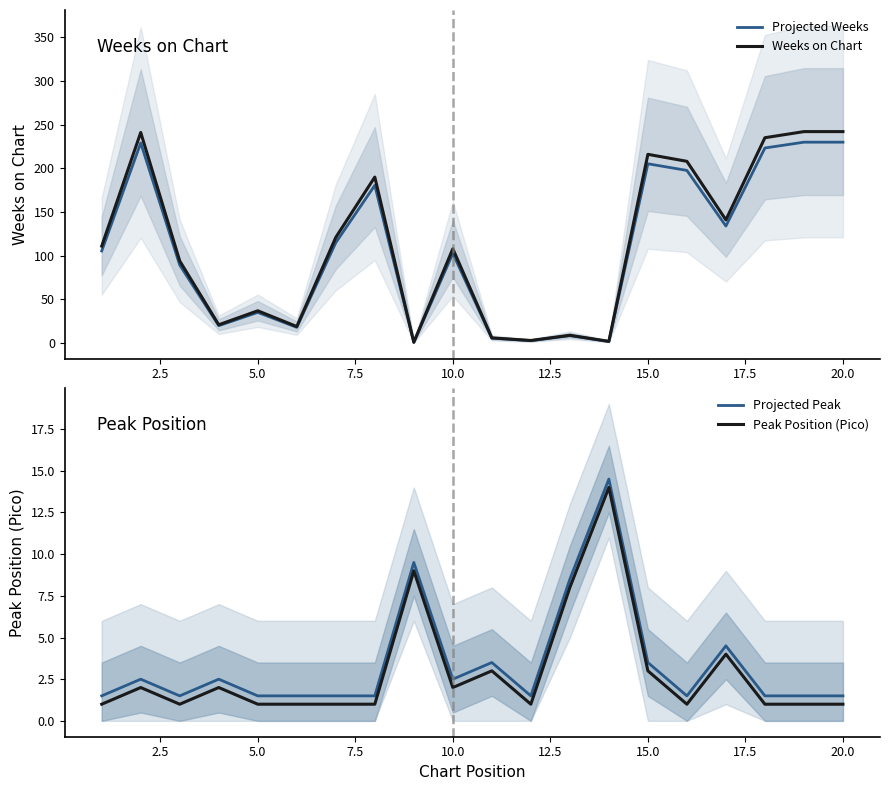

True or false: Peak Position (Pico) and Projected Peak cross at least once.

False